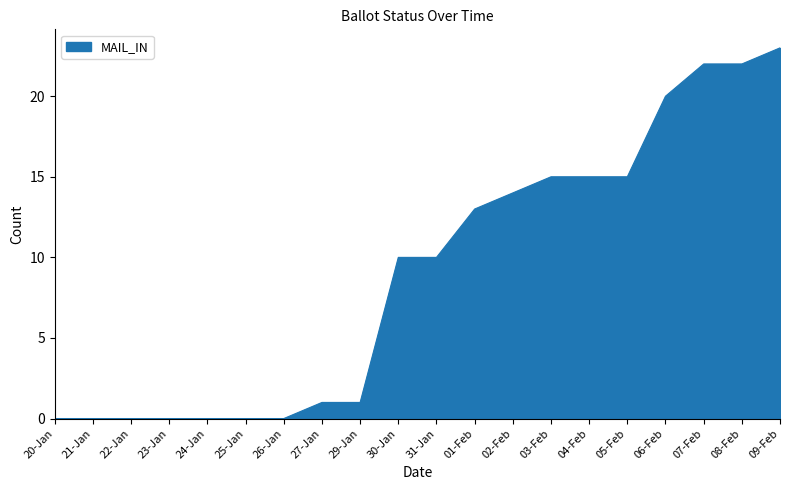

The value at 25-Jan is 11. True or false?

False